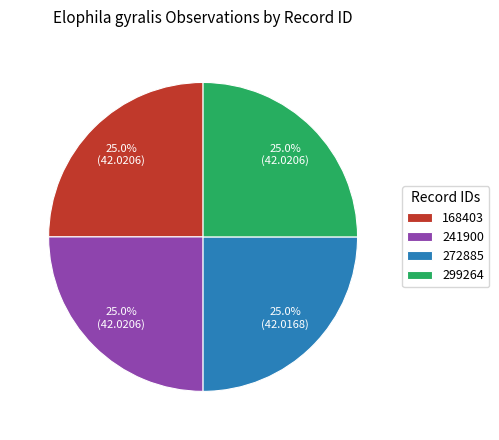

What is the ratio of the value at 299264 to the value at 272885?

1.0